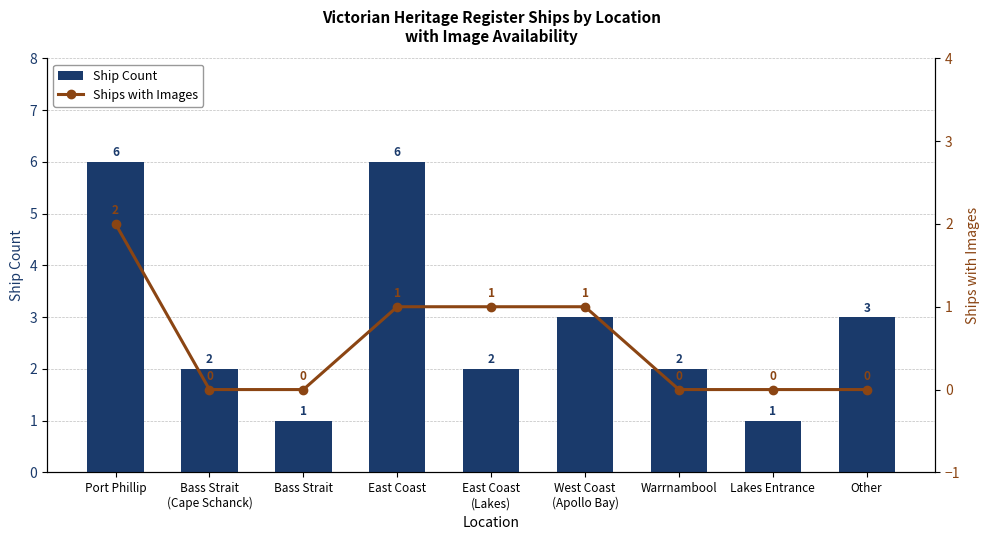

What is the highest value of the Ships with Images series?

2